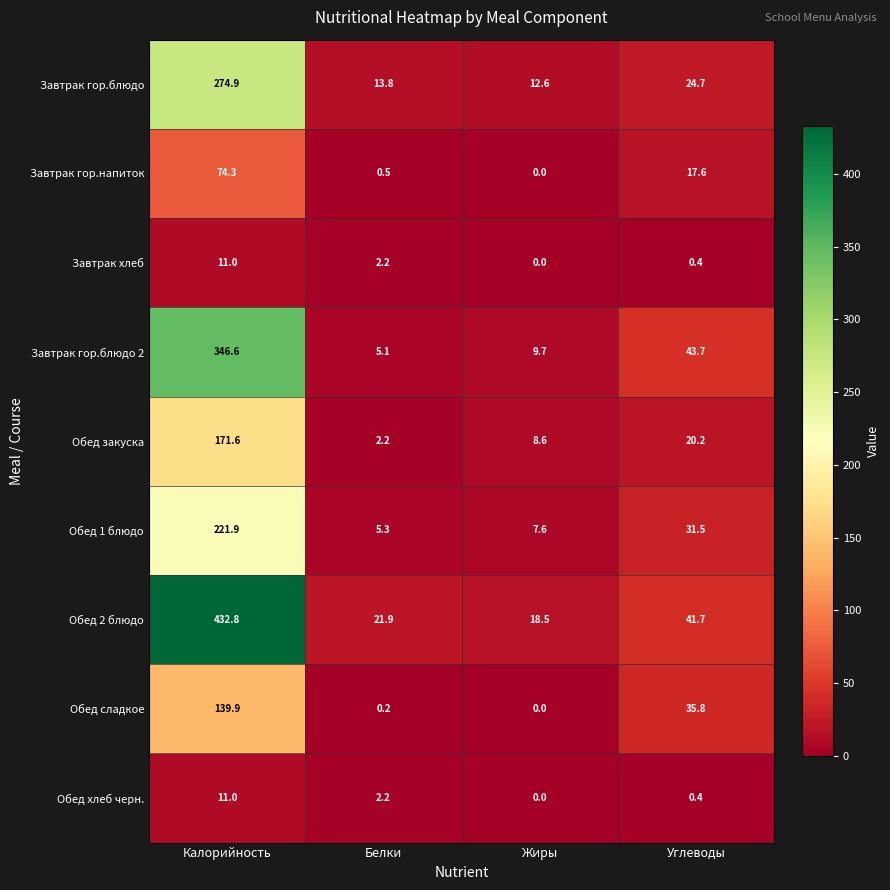

What is the difference between the Обед хлеб черн. values at Белки and Калорийность?

8.8